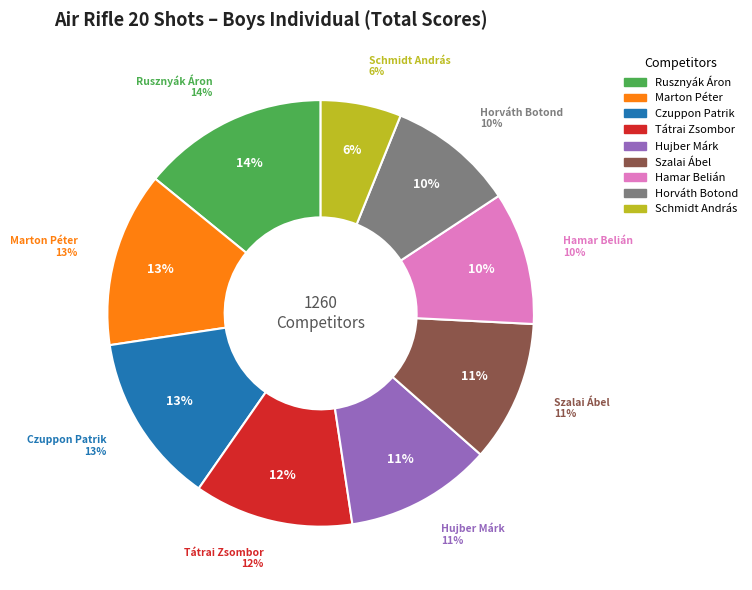

Between Schmidt András and Tátrai Zsombor, which is larger?

Tátrai Zsombor